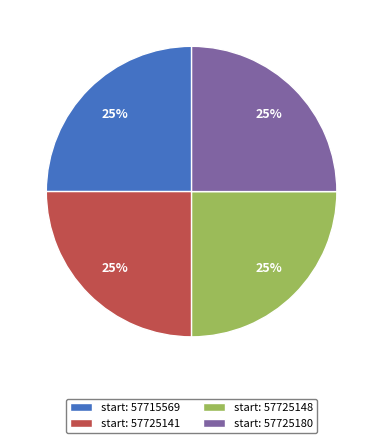

To the nearest percent, what percentage of the pie is start: 57715569?

25%